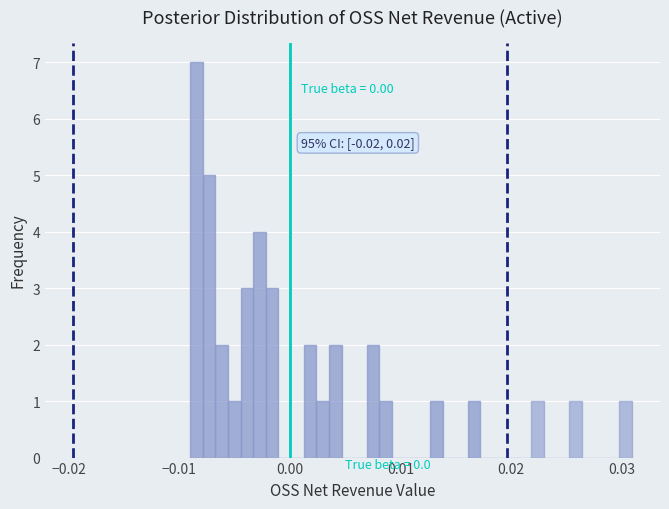

Around what value on the x-axis is the tallest bar? Give the approximate position of its centre, as read against the axis.

-0.008